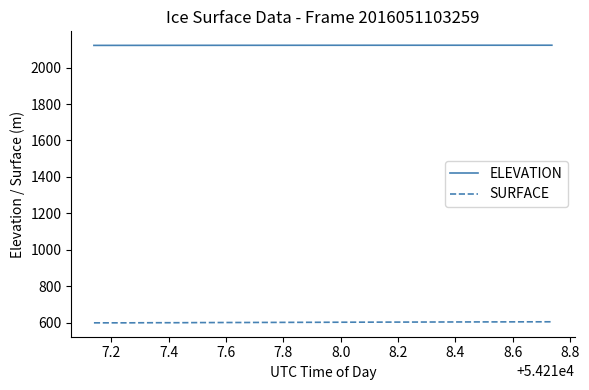

True or false: ELEVATION and SURFACE intersect in this chart.

False